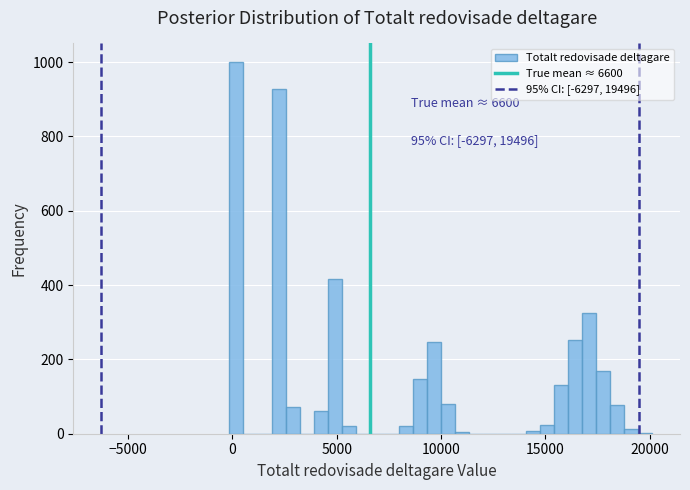

Around what value on the x-axis is the tallest bar? Give the approximate position of its centre, as read against the axis.

0